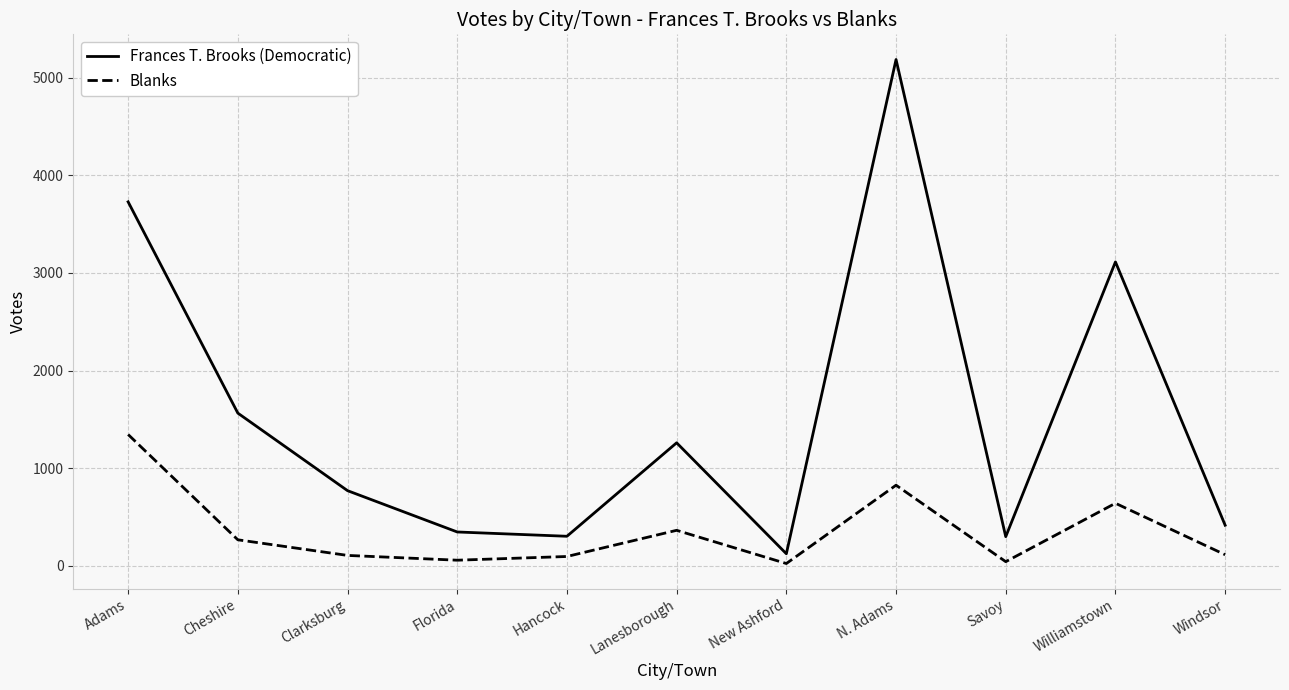

Where does the Frances T. Brooks (Democratic) series first go above 770?

Adams